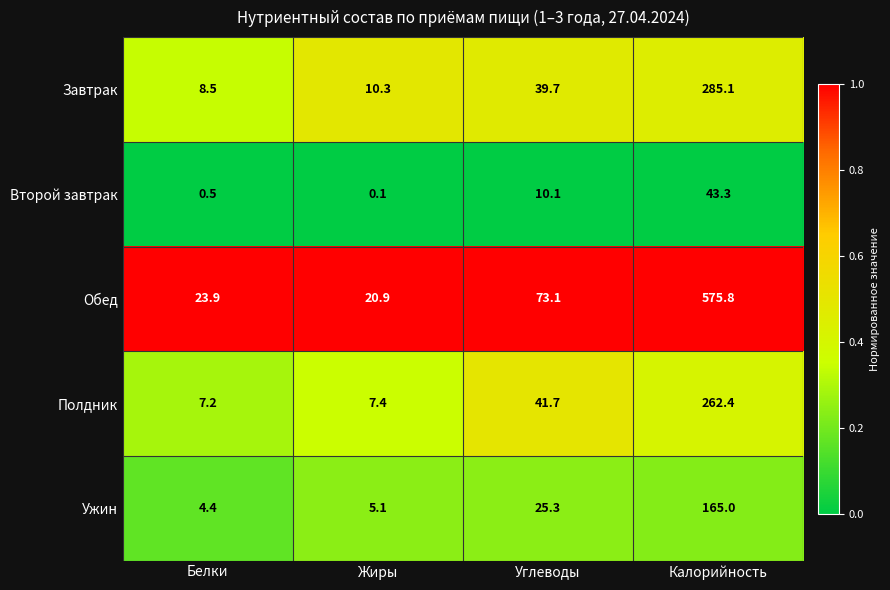

Where does the Полдник series first go above 41?

Углеводы